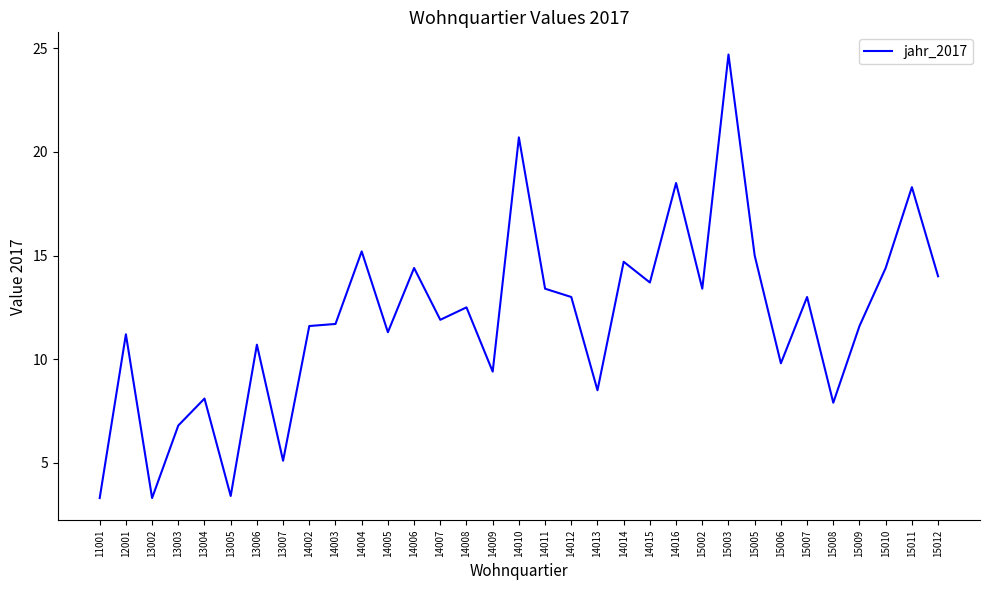

How many categories are shown in the chart?

33